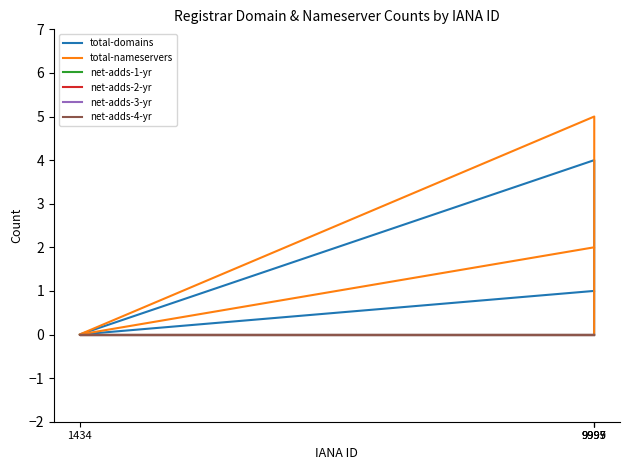

Reading left to right, what are all the values shown in this chart?

total-domains: 9997=0	9999=4	1434=0	9995=1
total-nameservers: 9997=0	9999=5	1434=0	9995=2
net-adds-1-yr: 9997=0	9999=0	1434=0	9995=0
net-adds-2-yr: 9997=0	9999=0	1434=0	9995=0
net-adds-3-yr: 9997=0	9999=0	1434=0	9995=0
net-adds-4-yr: 9997=0	9999=0	1434=0	9995=0